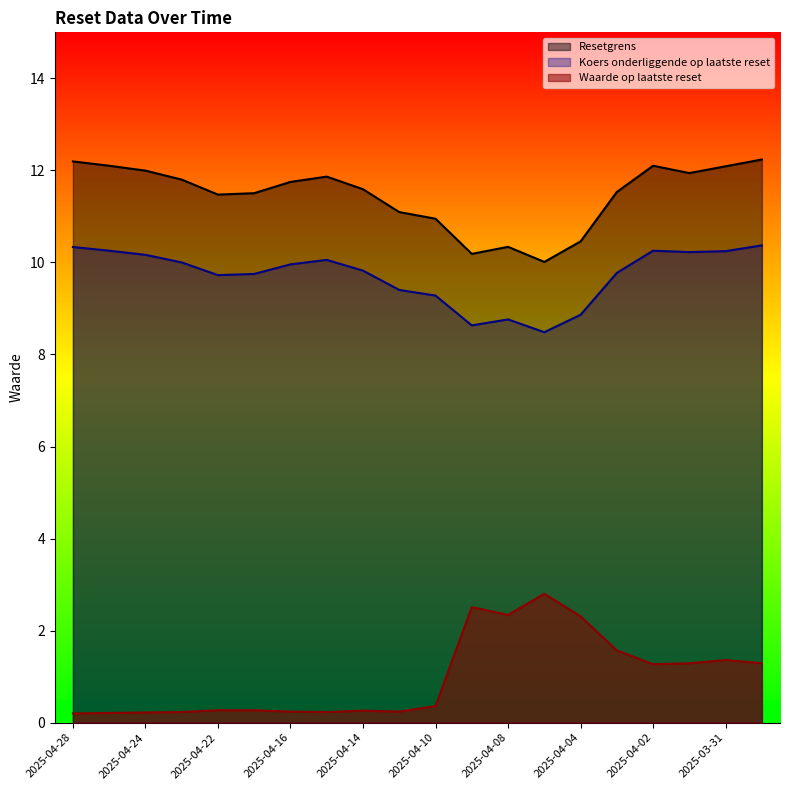

How many lines are shown in the chart?

3